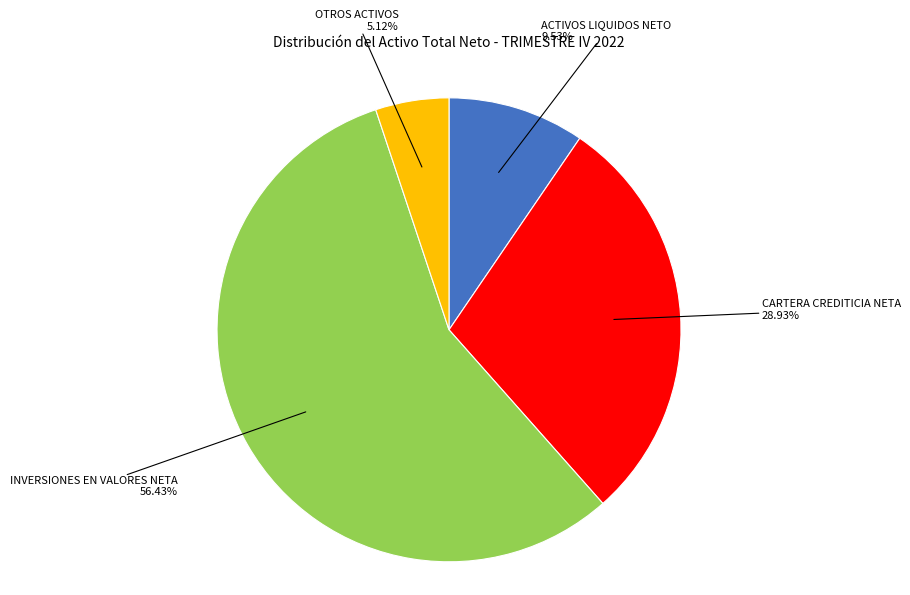

Which has a higher value, OTROS ACTIVOS or INVERSIONES EN VALORES NETA?

INVERSIONES EN VALORES NETA